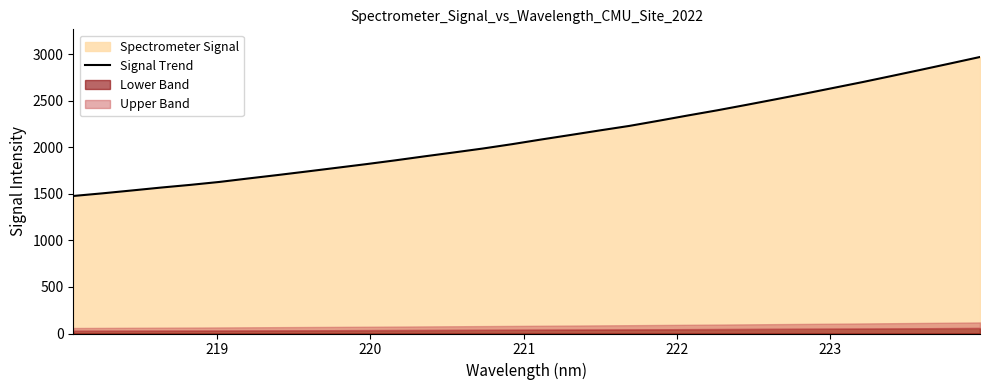

What is the minimum value for Signal Trend?

1477.9